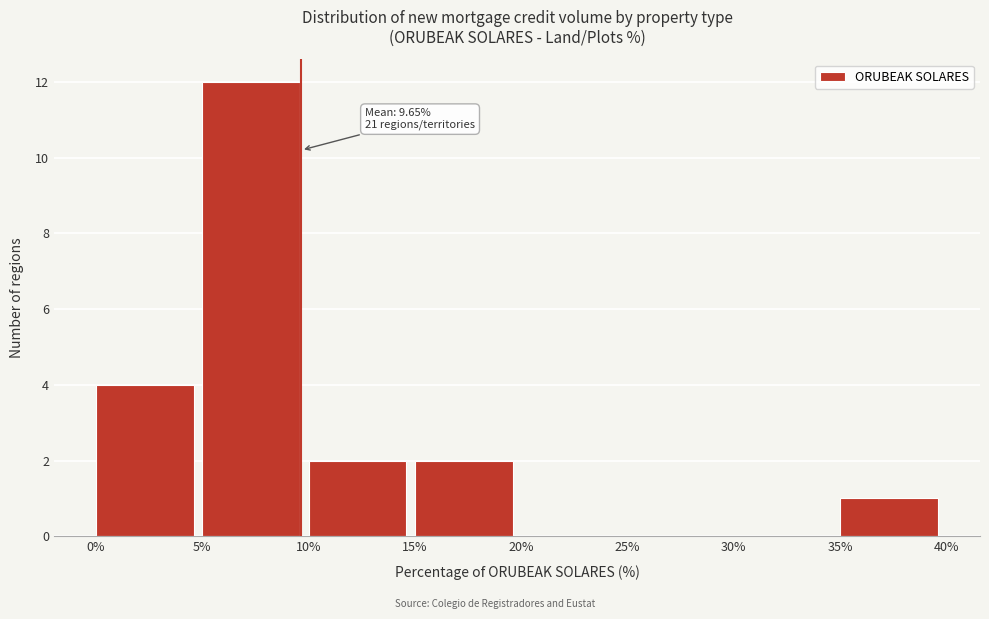

Which range on the x-axis has the tallest bar?

5% to 10%